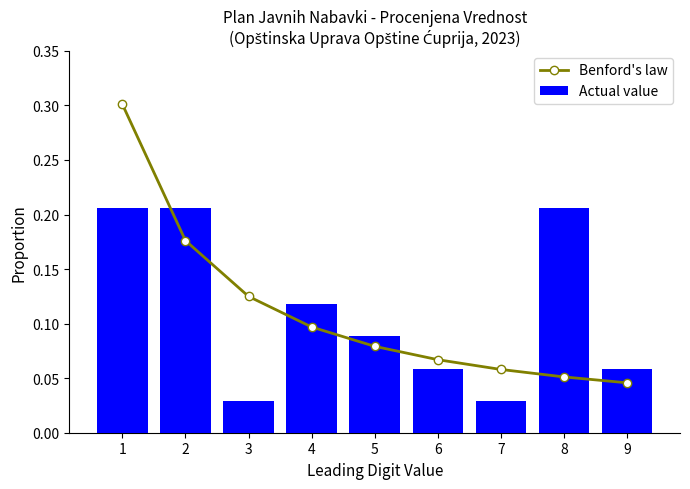

Count the Actual value values in the range 0 to 1.

9